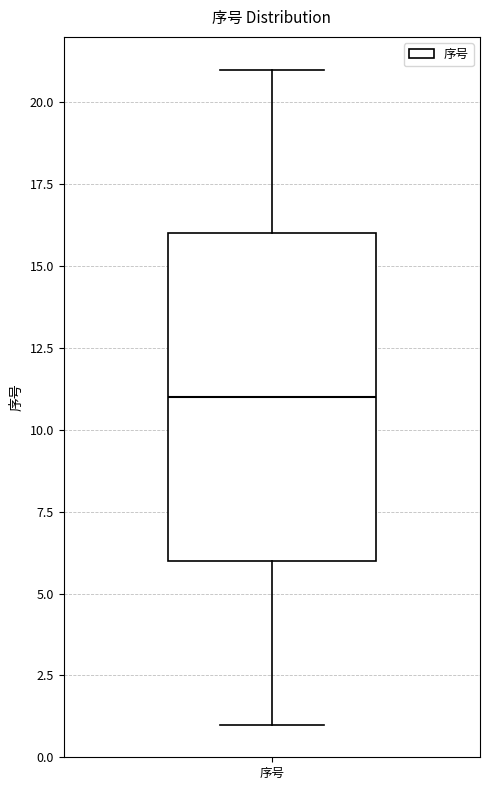

Read this box plot against the y-axis: the position of the median line, the range covered by the box, and the ends of both whiskers. The values are not printed on the chart, so give them approximately, as read against the axis.

median 11, box 6 to 16, whiskers 1 to 21